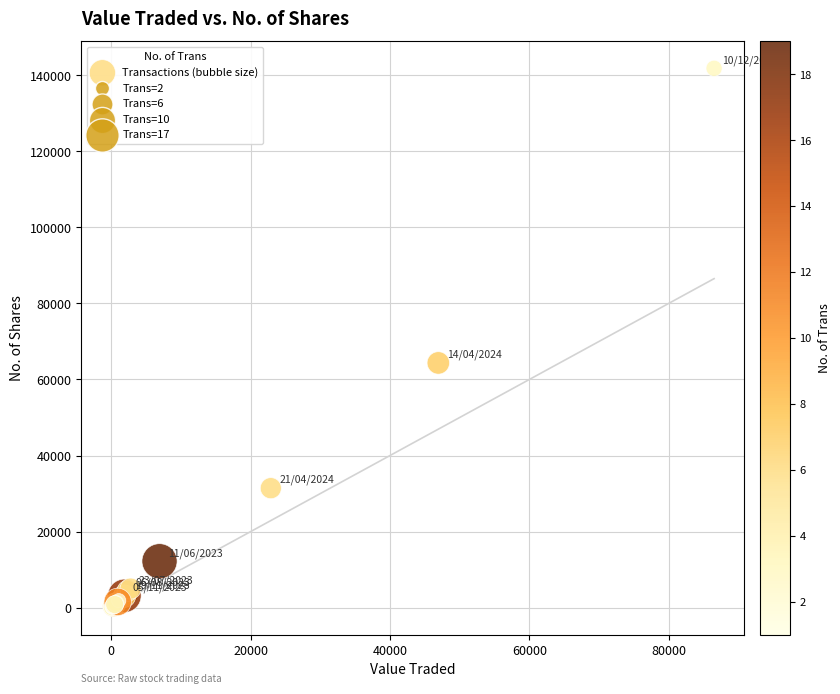

What Y value in the scatter plot is closest to 70918?

64341